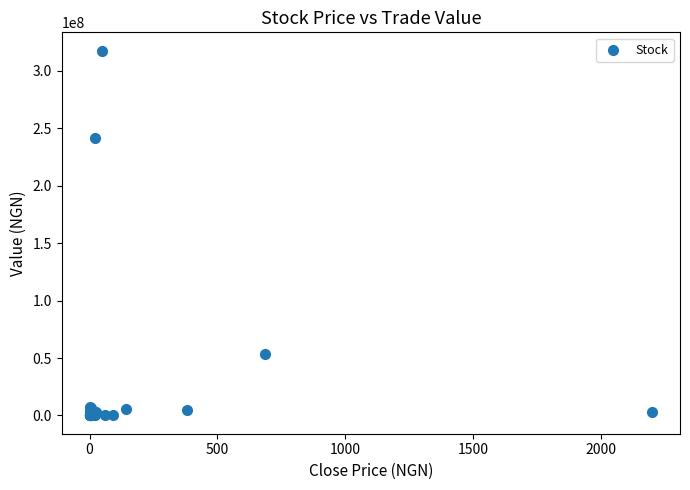

What Y value in the scatter plot is closest to 158725694?

241211256.1